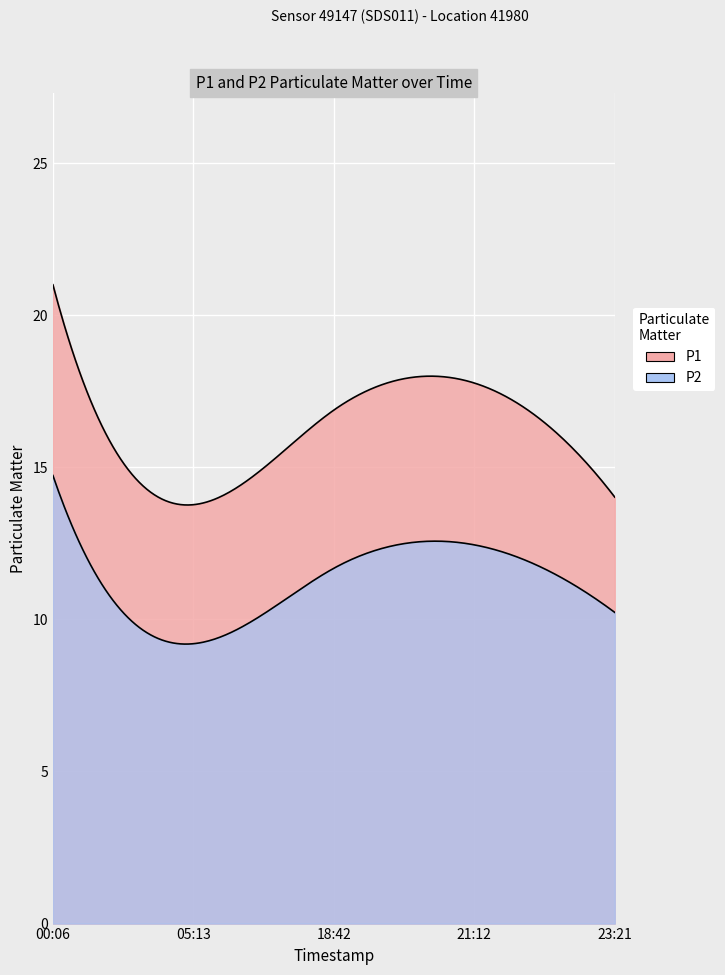

What is the label of the 3rd point from the left?

2023-10-09T18:42:20